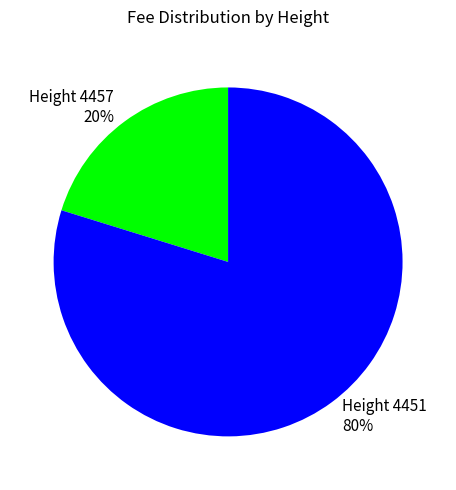

To the nearest percent, what portion does Height 4457 represent?

20%